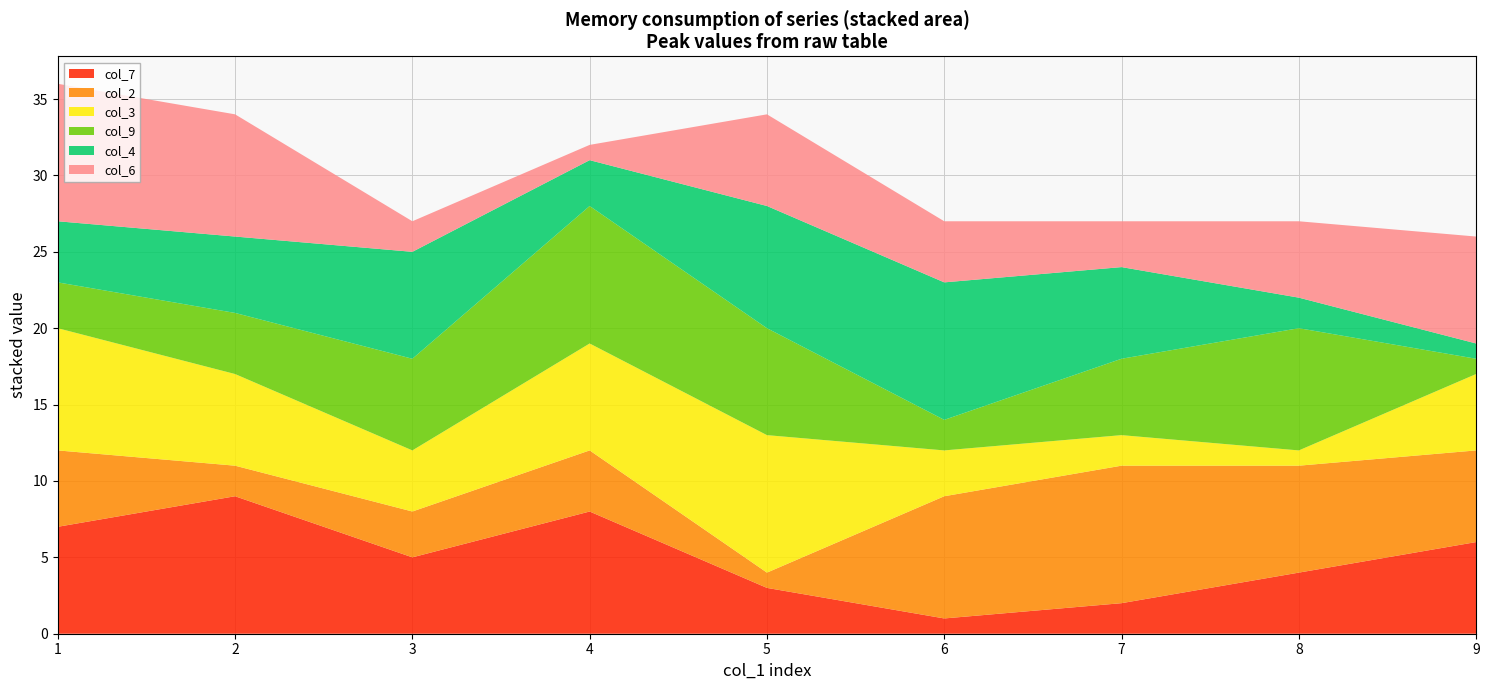

Reading left to right, what are all the values shown in this chart?

col_7: 1=7	2=9	3=5	4=8	5=3	6=1	7=2	8=4	9=6
col_2: 1=5	2=2	3=3	4=4	5=1	6=8	7=9	8=7	9=6
col_3: 1=8	2=6	3=4	4=7	5=9	6=3	7=2	8=1	9=5
col_9: 1=3	2=4	3=6	4=9	5=7	6=2	7=5	8=8	9=1
col_4: 1=4	2=5	3=7	4=3	5=8	6=9	7=6	8=2	9=1
col_6: 1=9	2=8	3=2	4=1	5=6	6=4	7=3	8=5	9=7